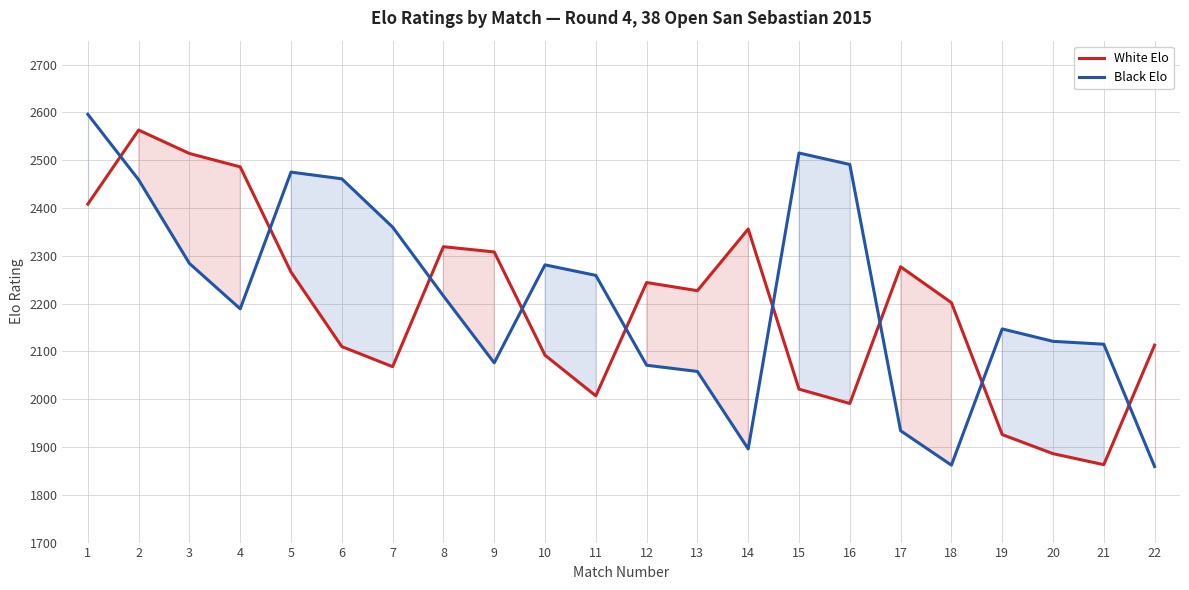

At which label does Black Elo reach its peak?

1